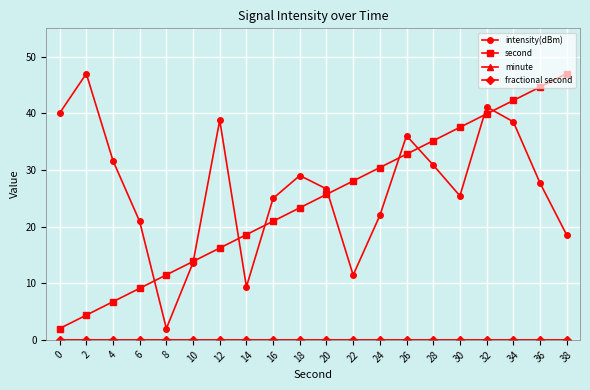

The value of fractional second at 30 is 0.0. True or false?

True